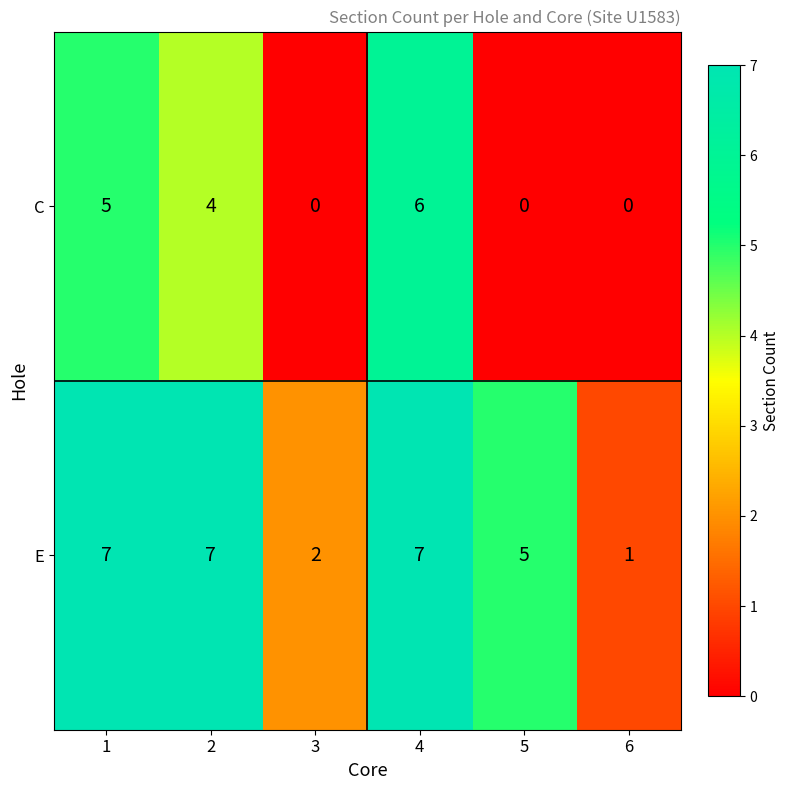

At how many categories does at least one series exceed 0?

6